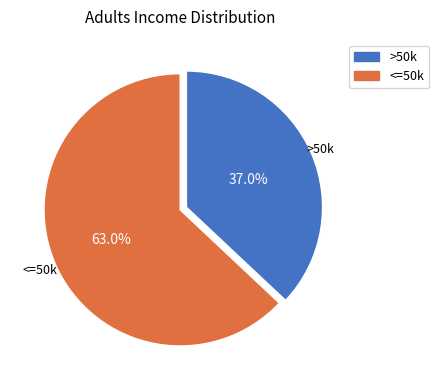

How much of the chart is everything except >50k?

63.0%